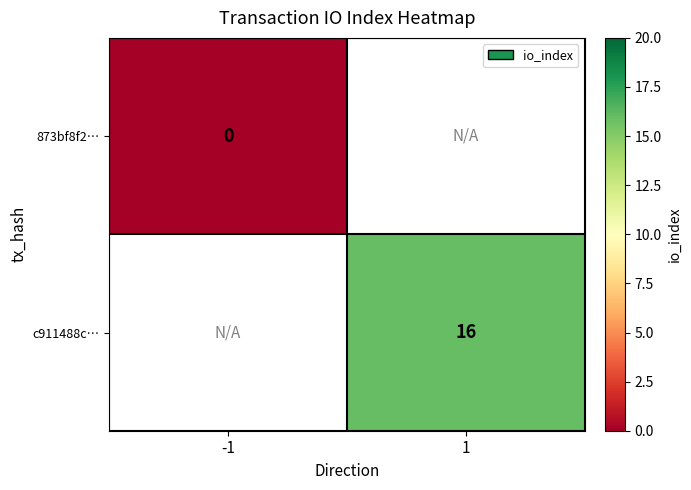

The value of c911488c… at 1 is 16. True or false?

True